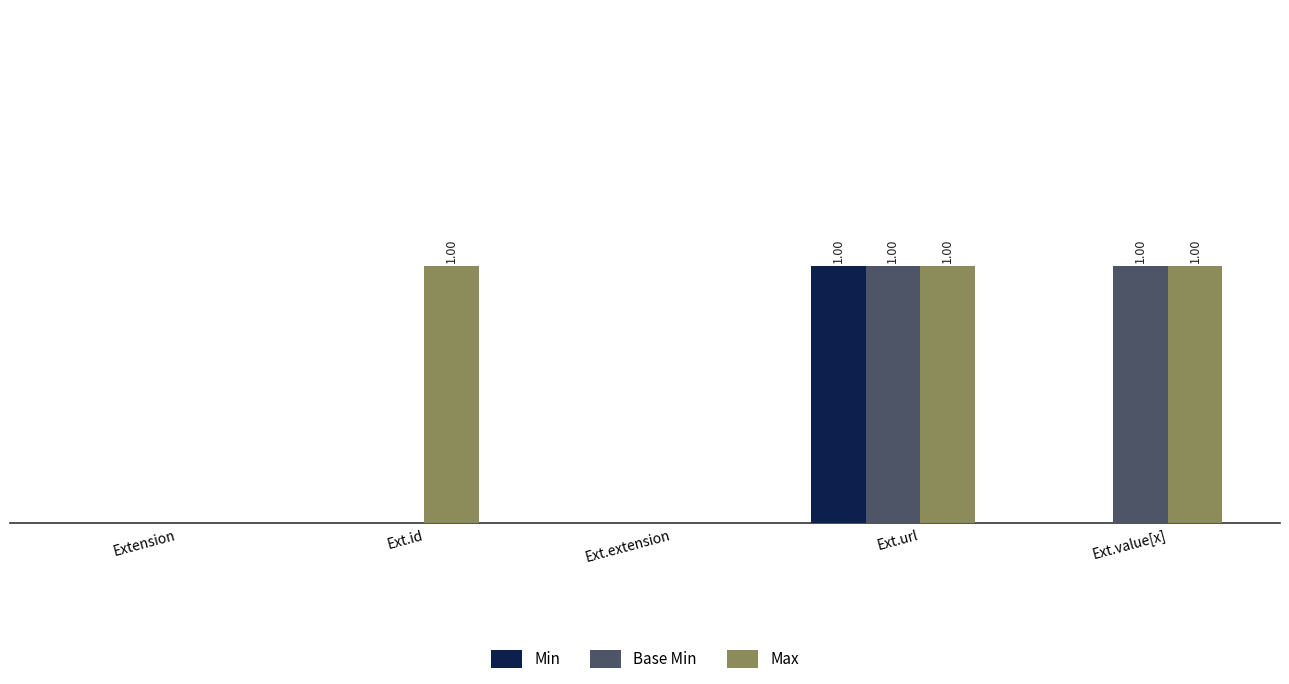

The Base Min series shows 1 at Ext.url. True or false?

True